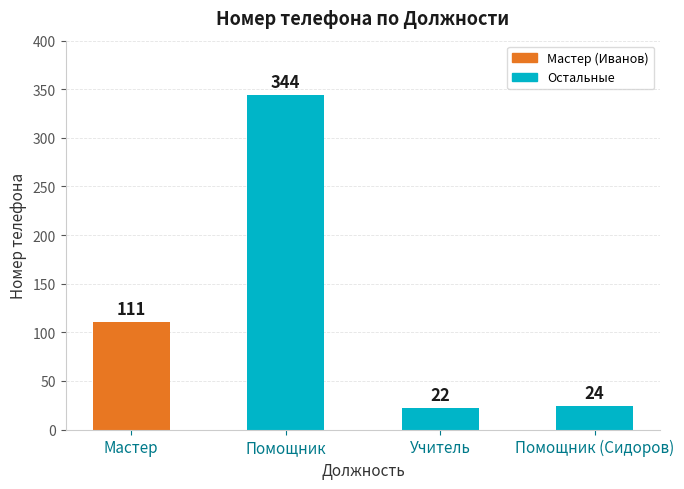

Where does the data first go above 111?

Помощник